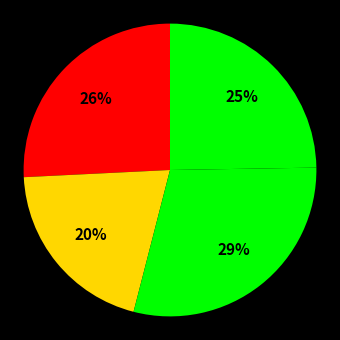

Is there any slice that represents more than half of the pie?

No